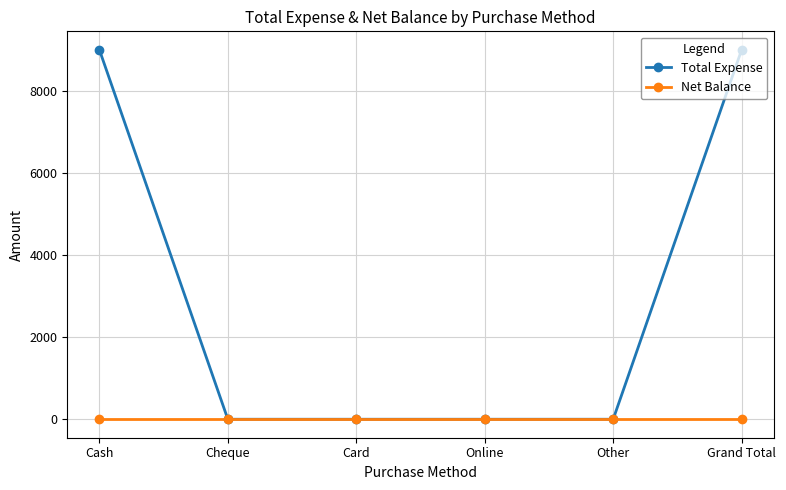

True or false: Total Expense has a value of 4762 at Online.

False